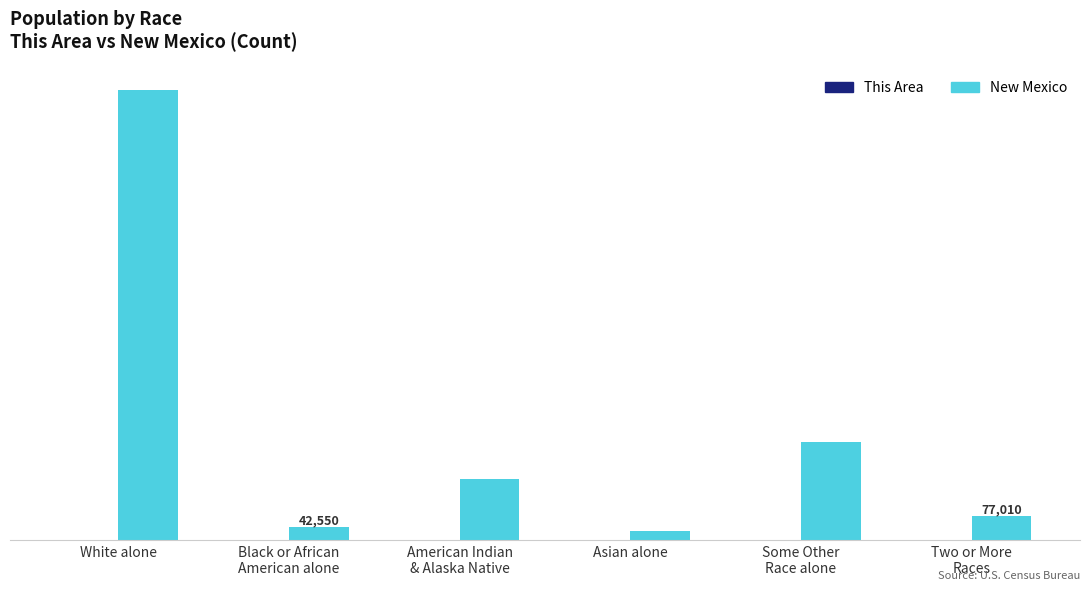

True or false: New Mexico has a value of 28208 at Asian alone.

True